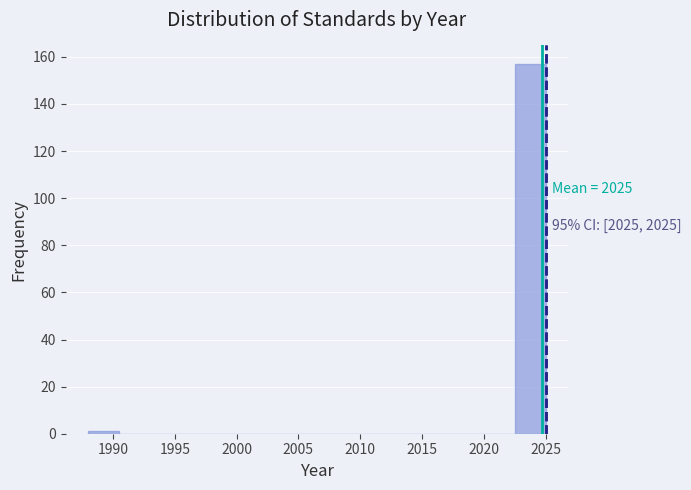

Over which range of the x-axis is the bar tallest?

2022.5 to 2025.0